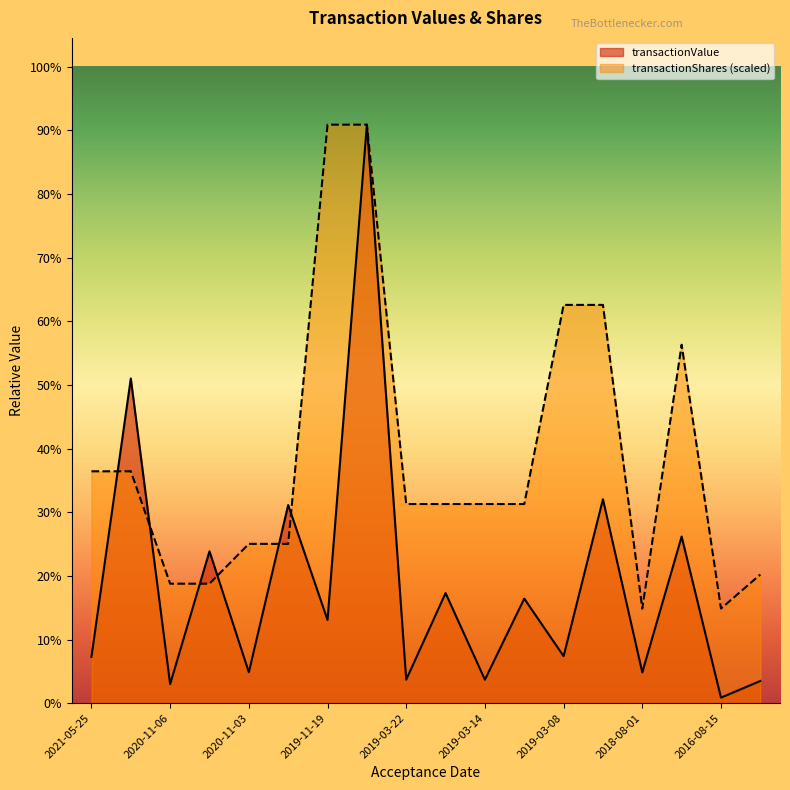

Does the chart display data point markers on the line(s)?

No